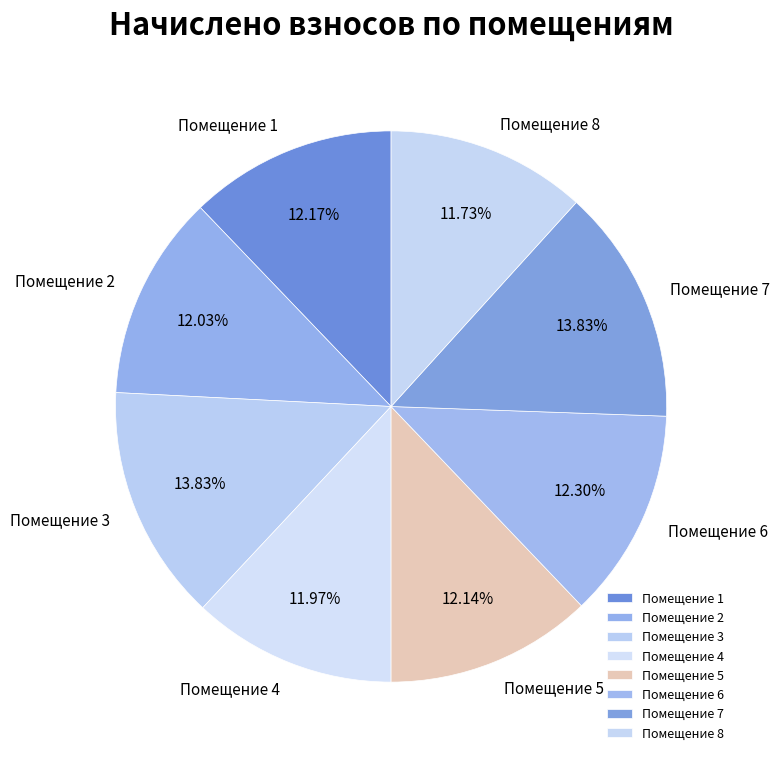

What is the ratio of the value at Помещение 7 to the value at Помещение 1?

1.1